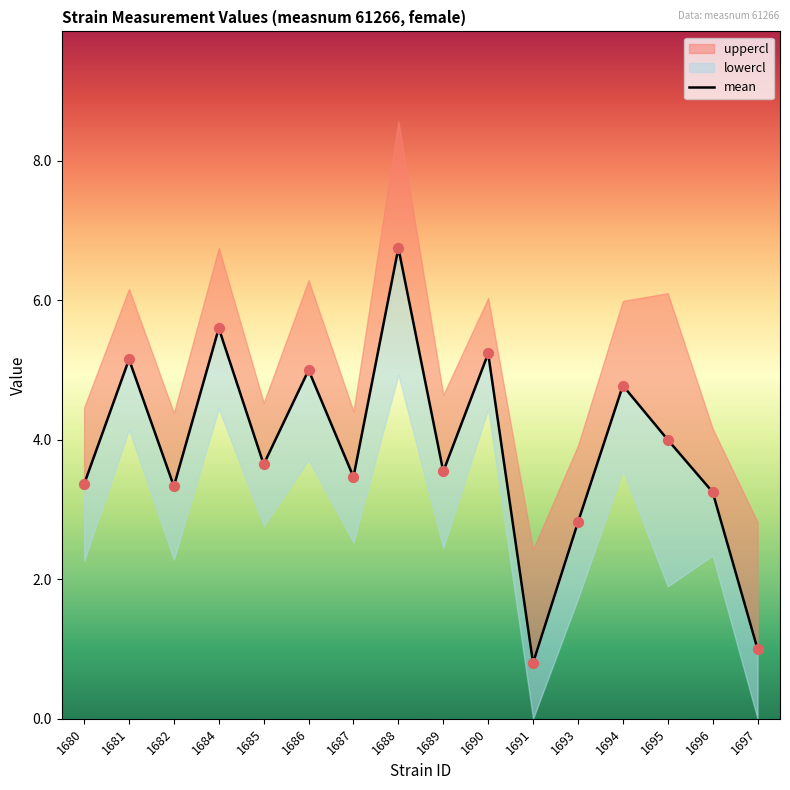

What is the ratio of the value at 1691 to the value at 1682?

0.2